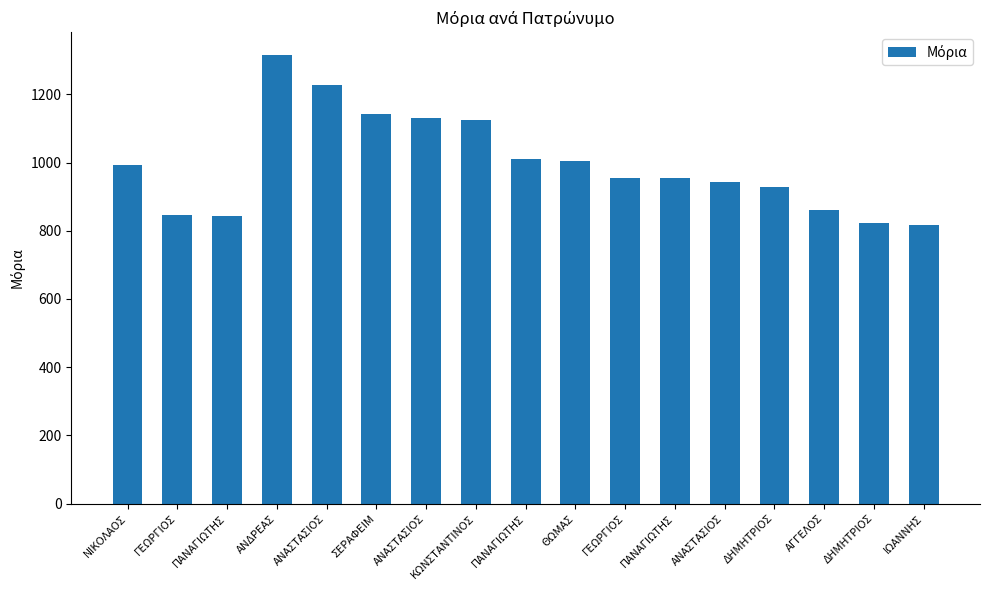

Which has a higher value, ΠΑΝΑΓΙΩΤΗΣ or ΑΝΑΣΤΑΣΙΟΣ?

ΠΑΝΑΓΙΩΤΗΣ